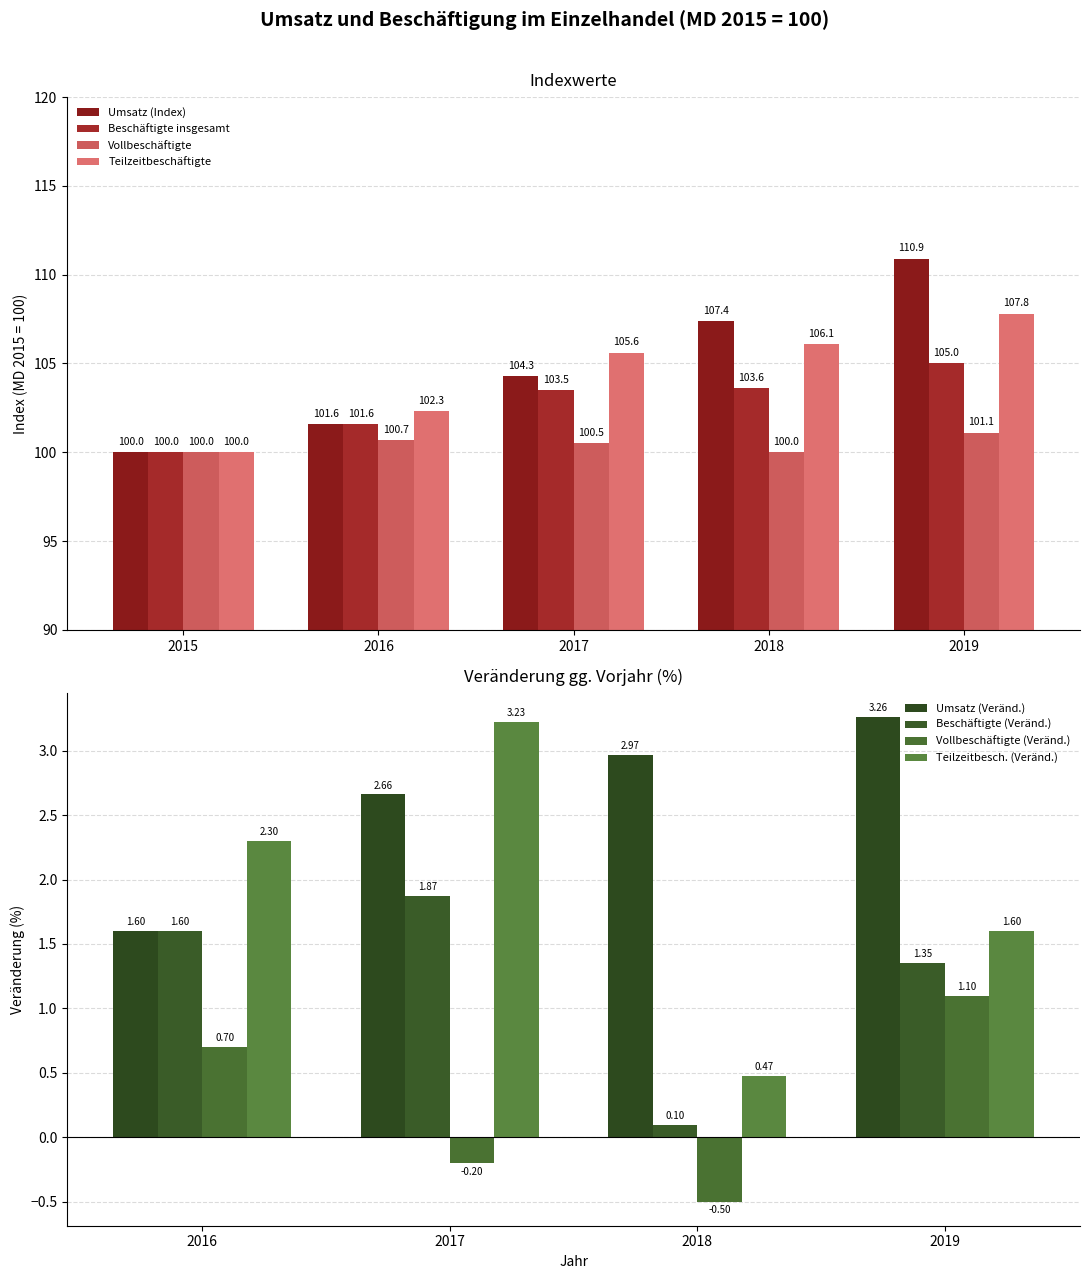

Rank the series at 2015 from lowest to highest value.

Umsatz (Index), Beschäftigte insgesamt, Vollbeschäftigte, Teilzeitbeschäftigte